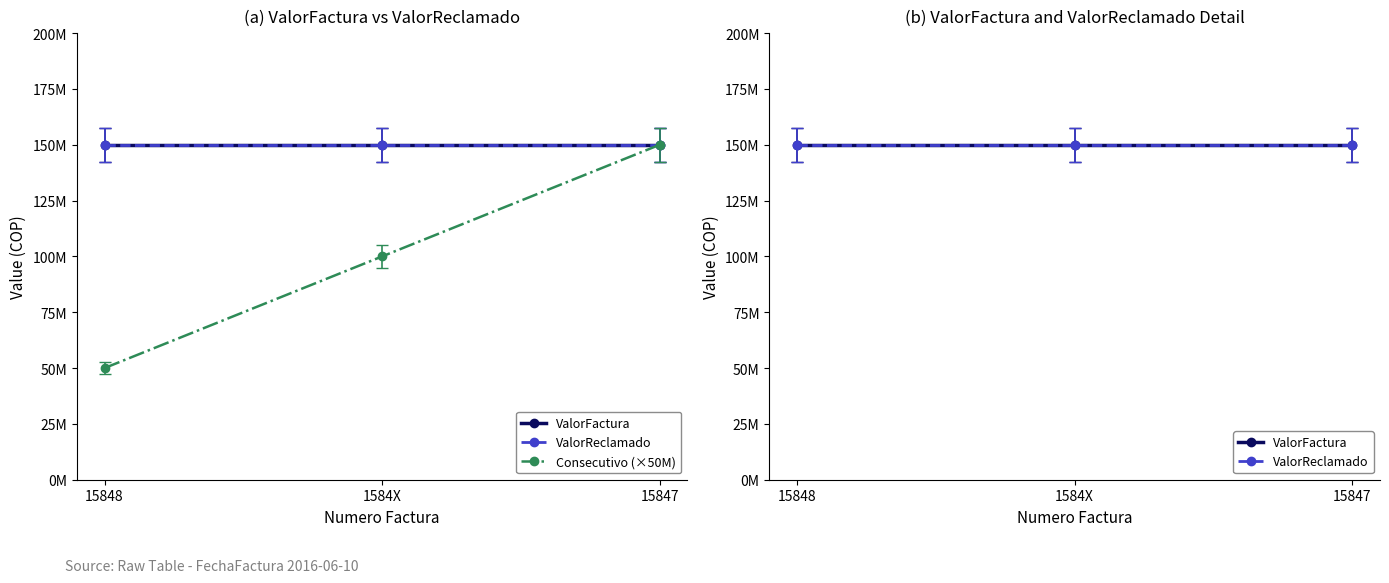

True or false: ValorReclamado has a value of 233631732 at 15848.

False